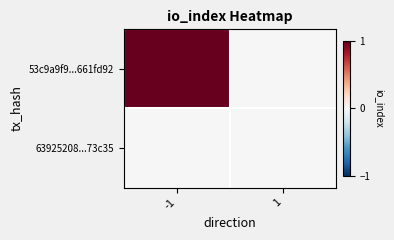

Reading left to right, what are all the values shown in this chart?

53c9a9f9...661fd92: -1=1	1=0
63925208...73c35: -1=0	1=0